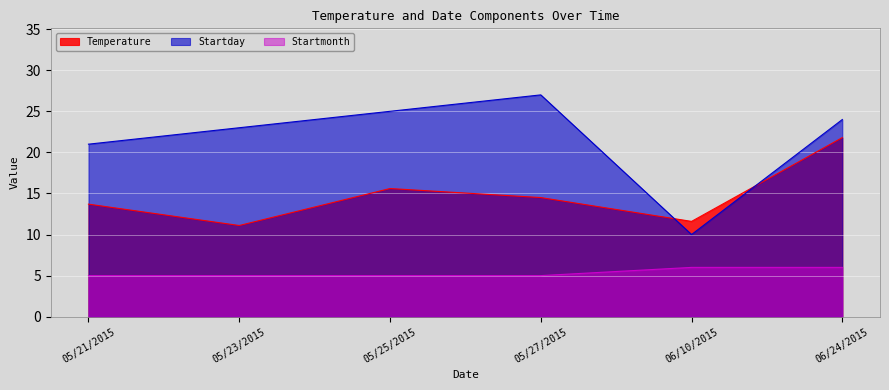

Reading left to right, transcribe all the data shown in this chart.

Temperature: 13.7	11.1	15.6	14.5	11.6	21.8
Startday: 21.0	23.0	25.0	27.0	10.0	24.0
Startmonth: 5.0	5.0	5.0	5.0	6.0	6.0